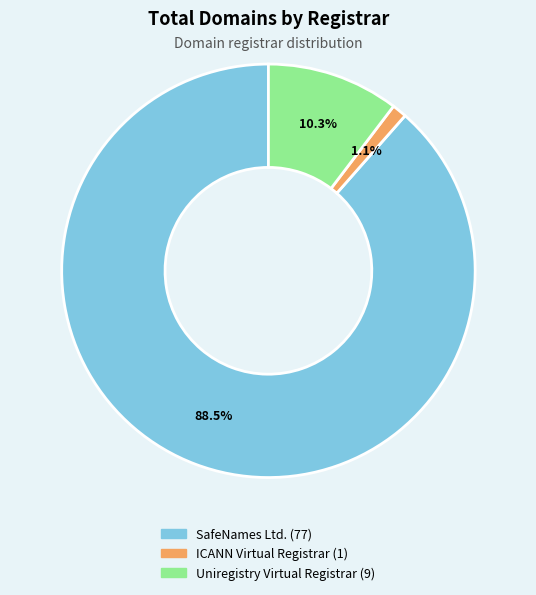

Which has a higher value, SafeNames Ltd. or ICANN Virtual Registrar?

SafeNames Ltd.